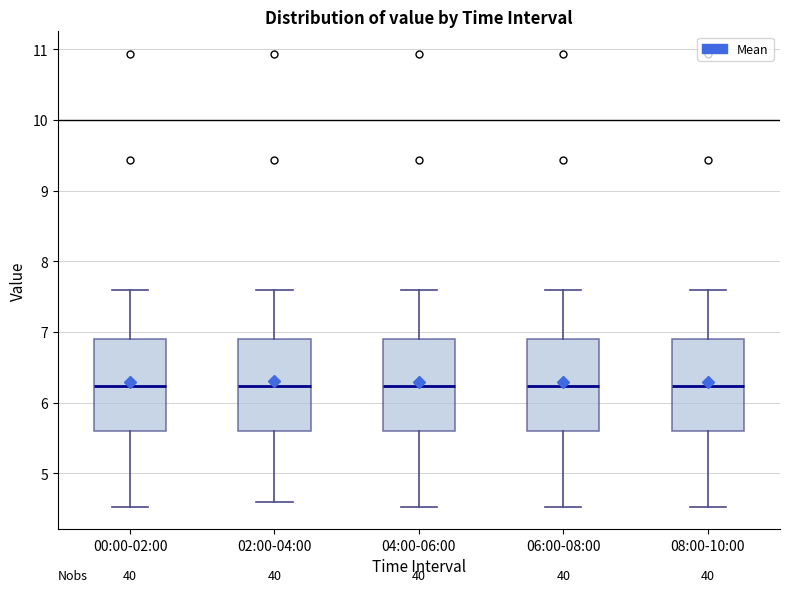

Reading left to right, transcribe this box plot: for each box, give where its median line is, the range the box spans, and where its two whiskers end, as read against the y-axis. The values are not printed on the chart, so give them approximately, as read against the axis.

00:00-02:00: median 6.2, box 5.6 to 6.9, whiskers 4.5 to 7.6
02:00-04:00: median 6.2, box 5.6 to 6.9, whiskers 4.6 to 7.6
04:00-06:00: median 6.2, box 5.6 to 6.9, whiskers 4.5 to 7.6
06:00-08:00: median 6.2, box 5.6 to 6.9, whiskers 4.5 to 7.6
08:00-10:00: median 6.2, box 5.6 to 6.9, whiskers 4.5 to 7.6